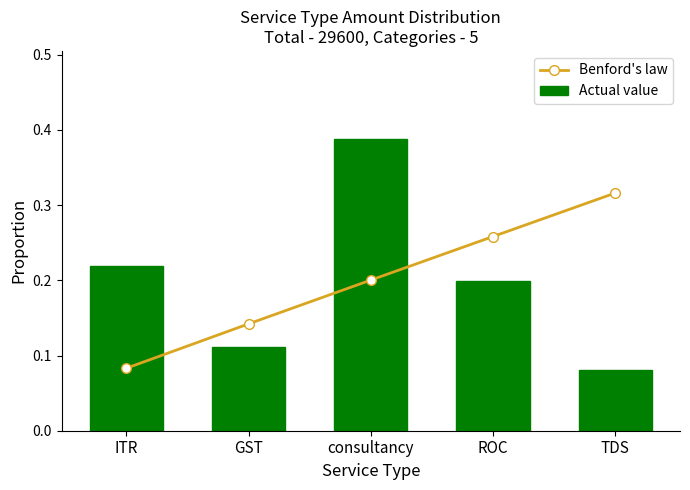

Rank the series by their maximum value, from highest to lowest.

Actual value, Benford's law